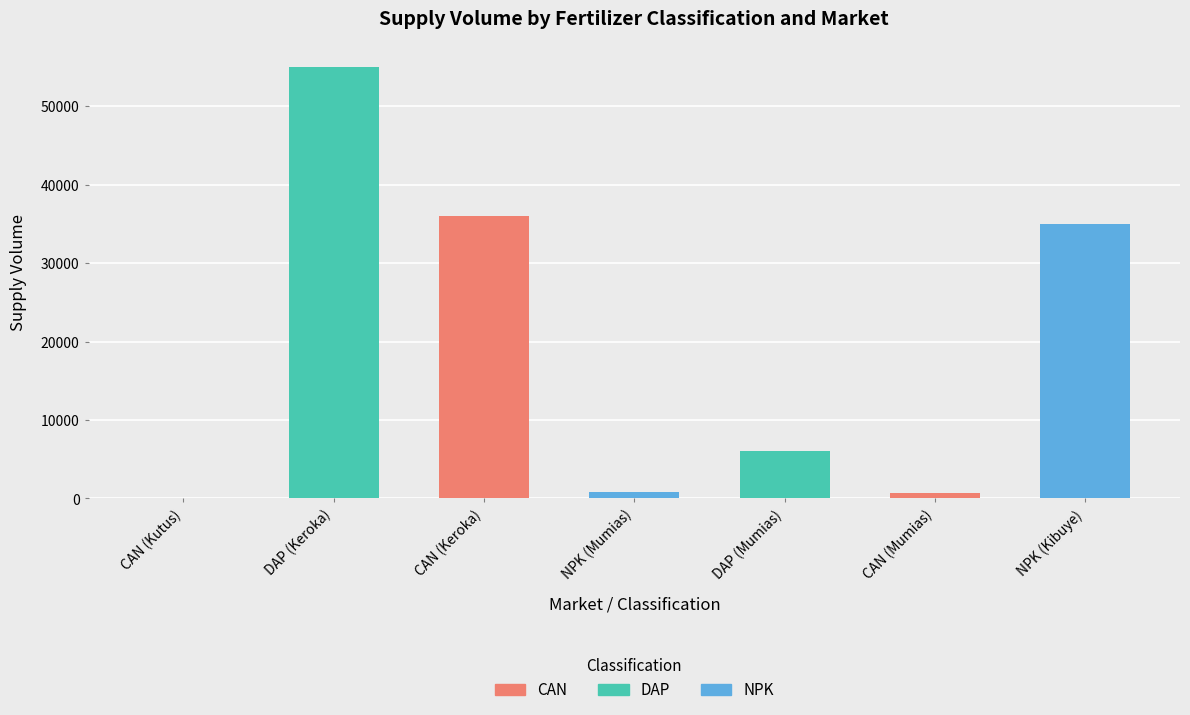

Which label corresponds to the largest value in the chart?

DAP (Keroka)